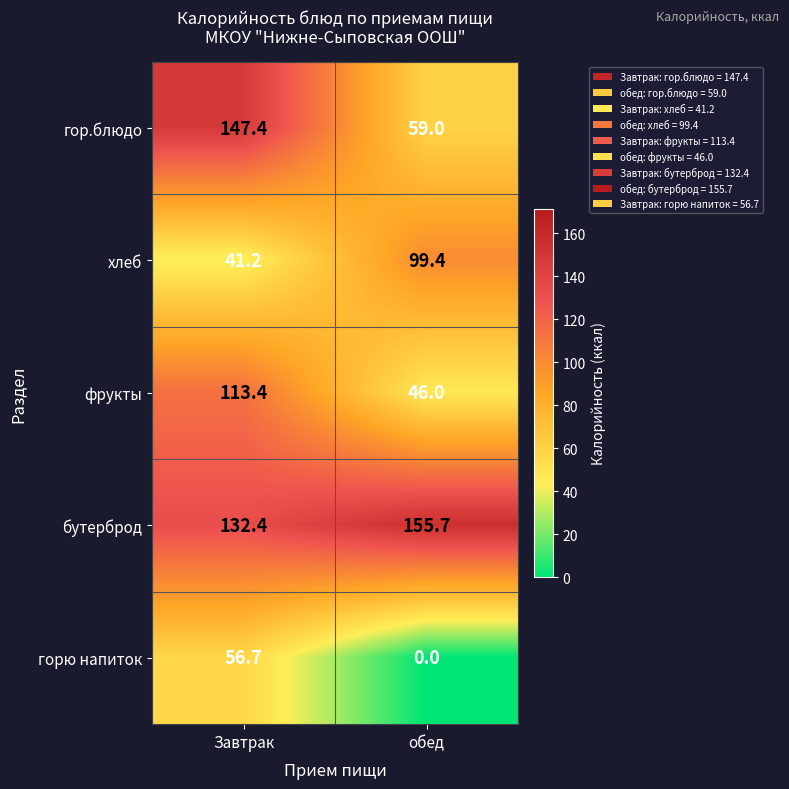

Rank the series at Завтрак from lowest to highest value.

хлеб, горю напиток, фрукты, бутерброд, гор.блюдо